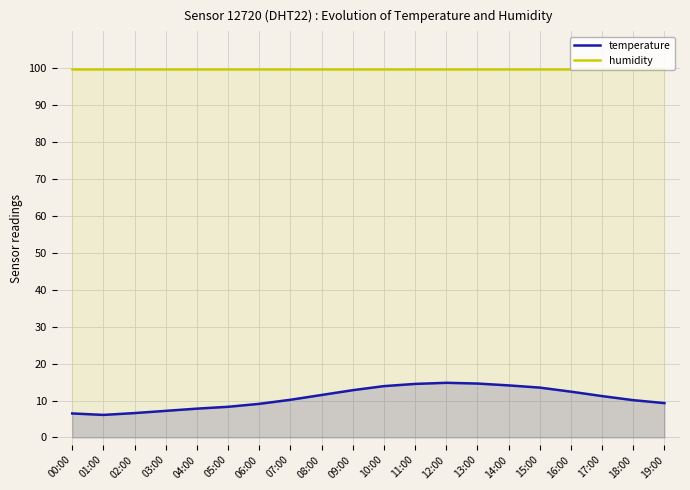

True or false: temperature and humidity cross at least once.

False